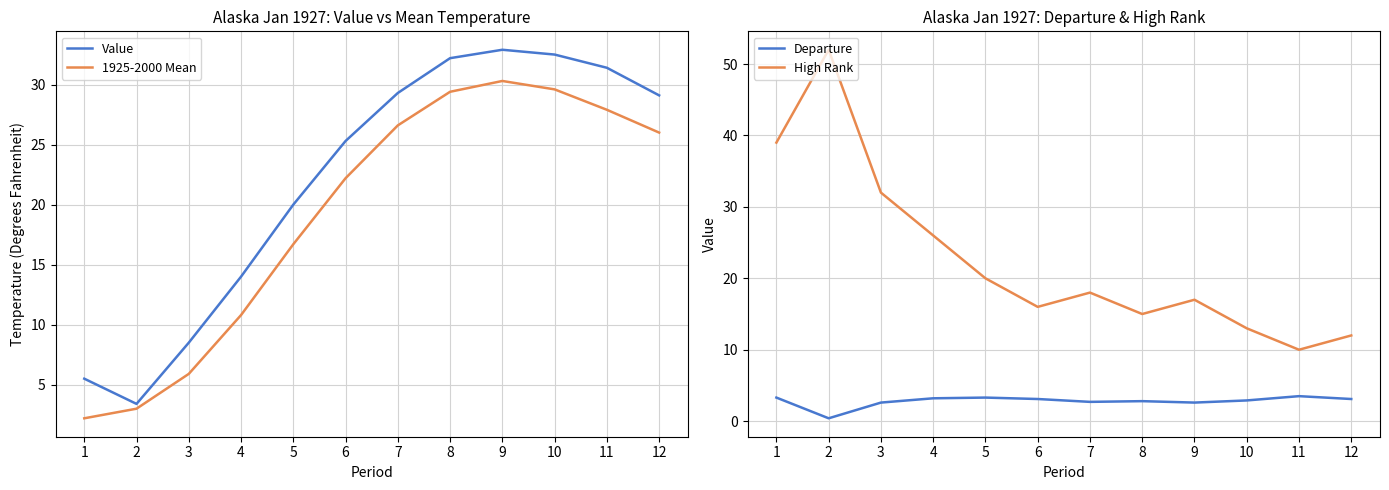

Reading left to right, list all the values displayed in this chart.

Value: 1=5.5	2=3.4	3=8.5	4=14.0	5=20.0	6=25.3	7=29.3	8=32.2	9=32.9	10=32.5	11=31.4	12=29.1
1925-2000 Mean: 1=2.2	2=3.0	3=5.9	4=10.8	5=16.7	6=22.2	7=26.6	8=29.4	9=30.3	10=29.6	11=27.9	12=26.0
Departure: 1=3.3	2=0.4	3=2.6	4=3.2	5=3.3	6=3.1	7=2.7	8=2.8	9=2.6	10=2.9	11=3.5	12=3.1
High Rank: 1=39.0	2=52.0	3=32.0	4=26.0	5=20.0	6=16.0	7=18.0	8=15.0	9=17.0	10=13.0	11=10.0	12=12.0